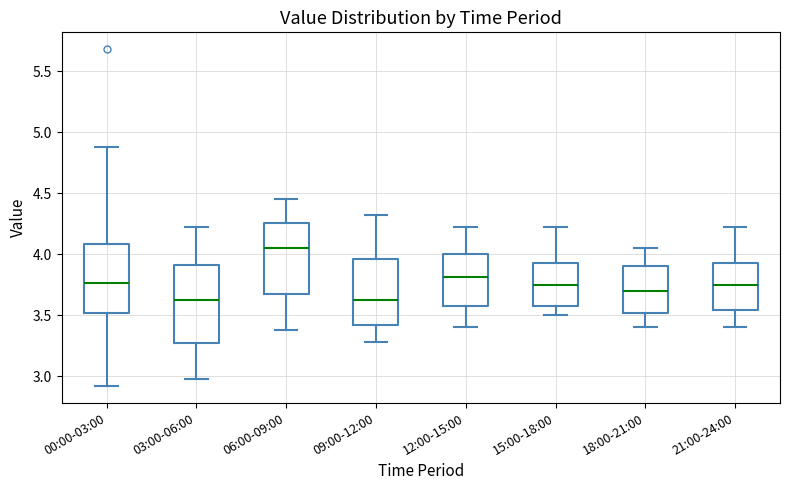

Where is the upper edge of the box for 03:00-06:00 on the y-axis? The values are not printed on the chart, so give them approximately, as read against the axis.

3.90